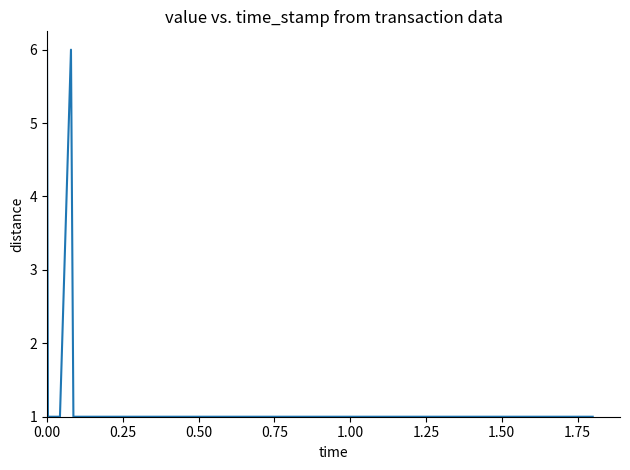

What is the maximum value shown in the chart?

6